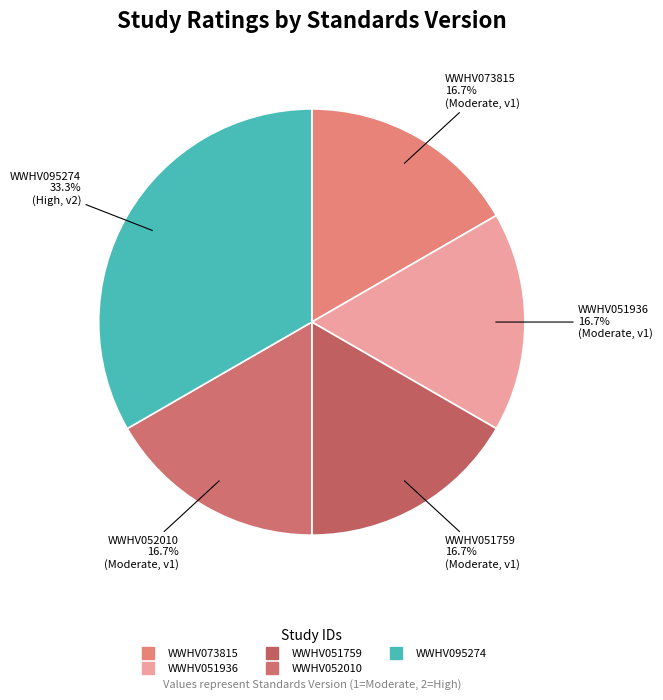

What portion of the pie excludes WWHV051759?

83.3%